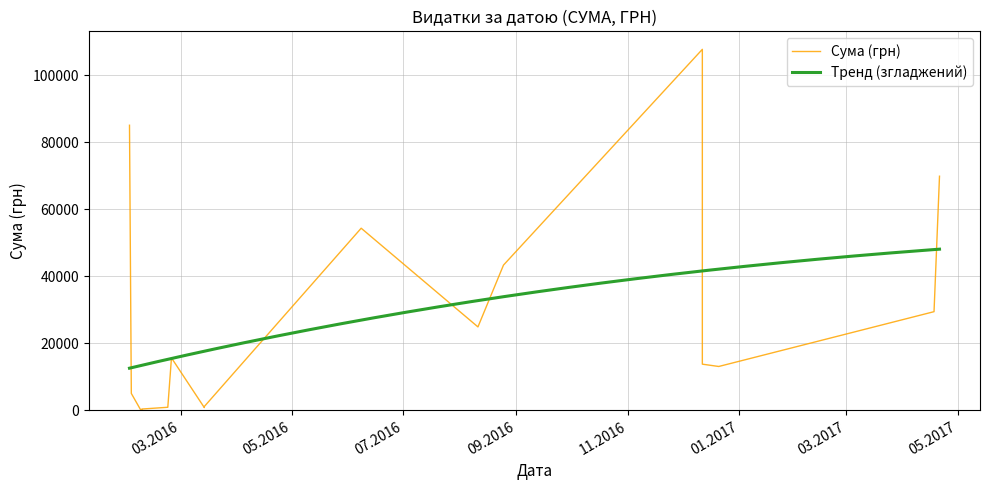

What is the average value?

27120.3